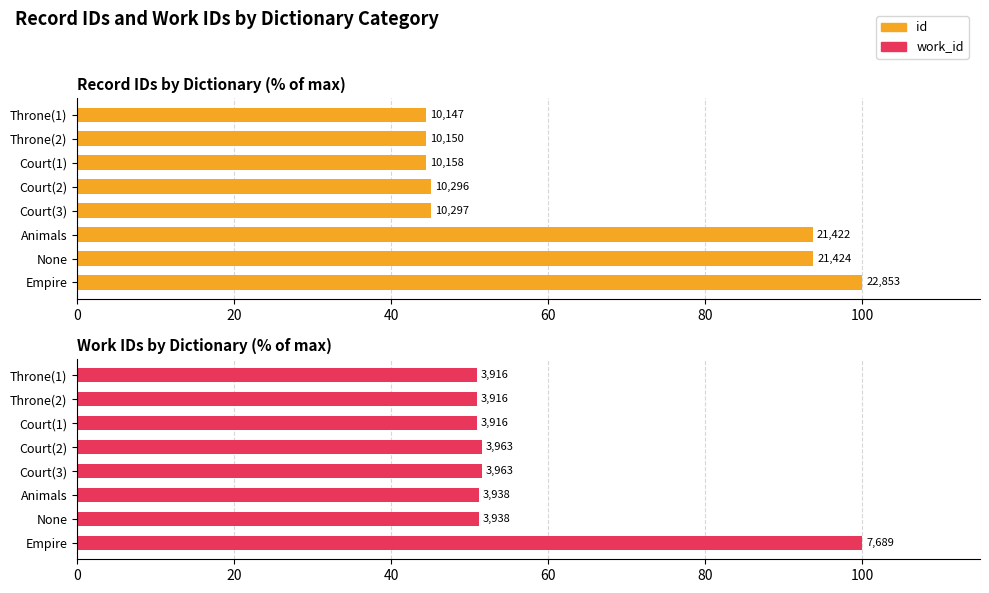

What is the maximum value shown in the chart?

100.0